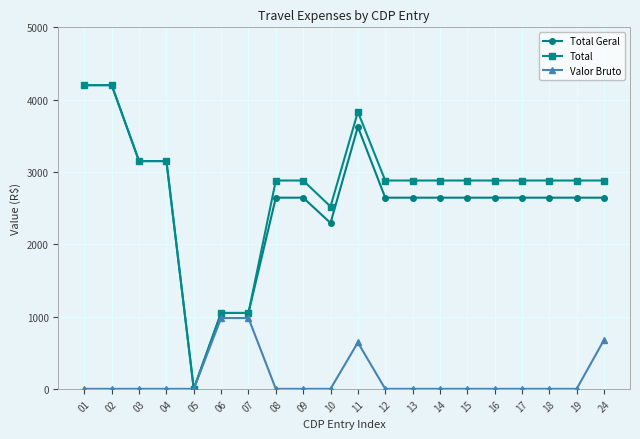

Is it true that Total equals 2881.5 at 18?

True